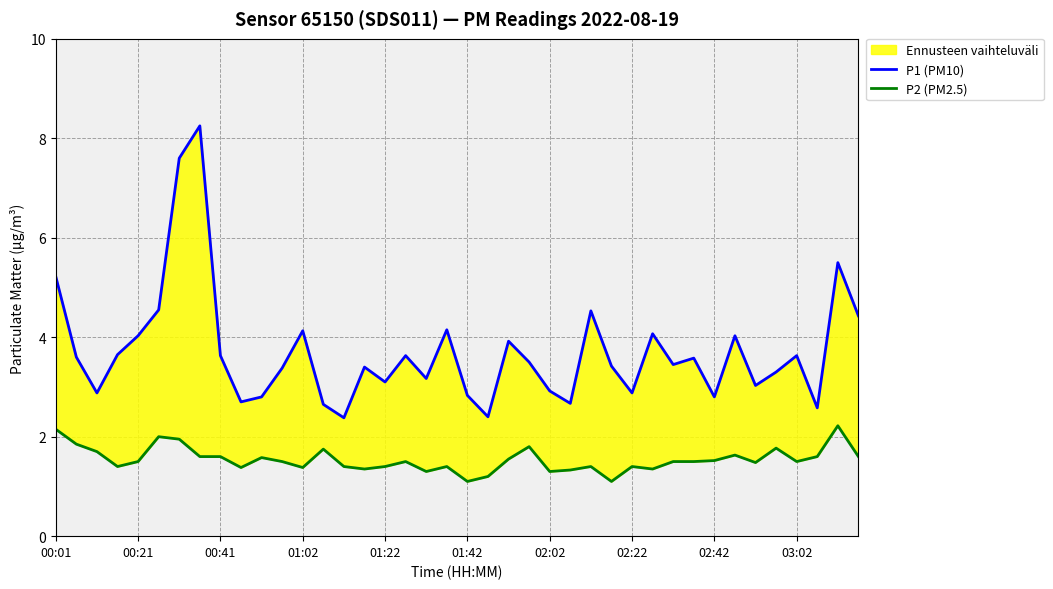

Reading left to right, transcribe all the data shown in this chart.

P1 (PM10): 5.2	3.6	2.9	3.6	4.0	4.5	7.6	8.2	3.6	2.7	2.8	3.4	4.1	2.6	2.4	3.4	3.1	3.6	3.2	4.2	2.8	2.4	3.9	3.5	2.9	2.7	4.5	3.4	2.9	4.1	3.5	3.6	2.8	4.0	3.0	3.3	3.6	2.6	5.5	4.4
P2 (PM2.5): 2.1	1.9	1.7	1.4	1.5	2.0	1.9	1.6	1.6	1.4	1.6	1.5	1.4	1.8	1.4	1.4	1.4	1.5	1.3	1.4	1.1	1.2	1.6	1.8	1.3	1.3	1.4	1.1	1.4	1.4	1.5	1.5	1.5	1.6	1.5	1.8	1.5	1.6	2.2	1.6